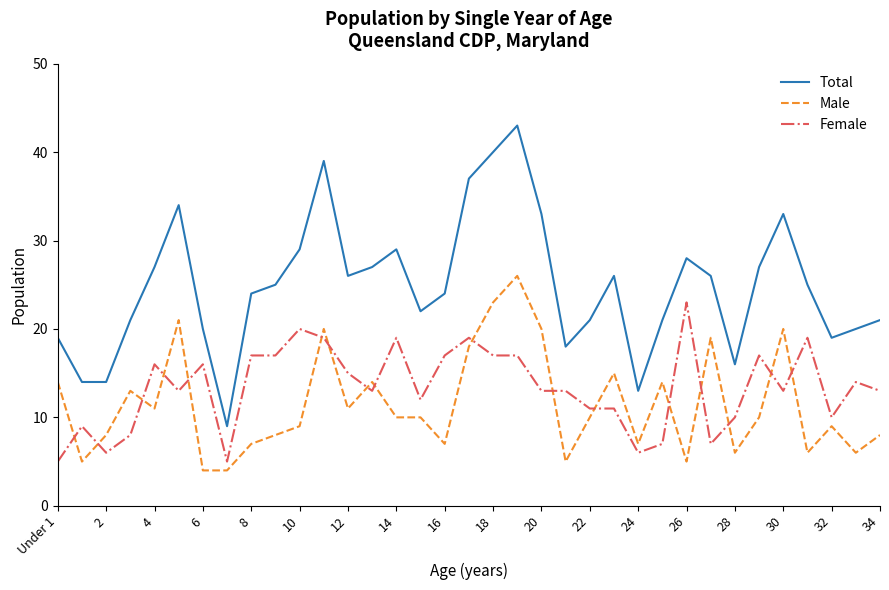

What are all the series names shown in the legend?

Total, Male, Female